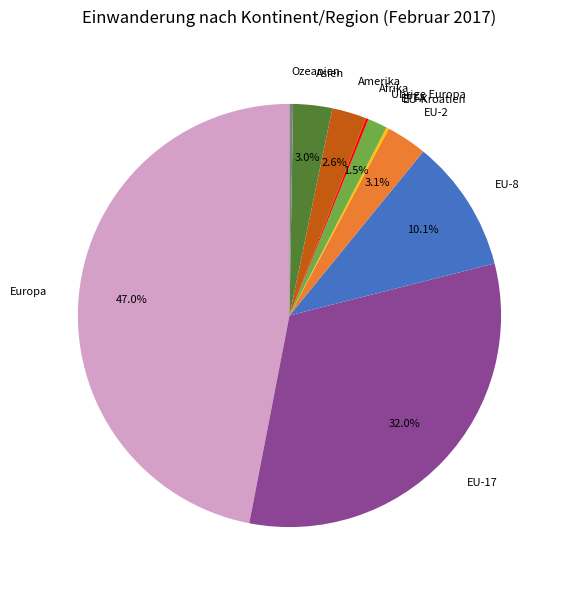

What is the largest slice in the pie chart?

Europa